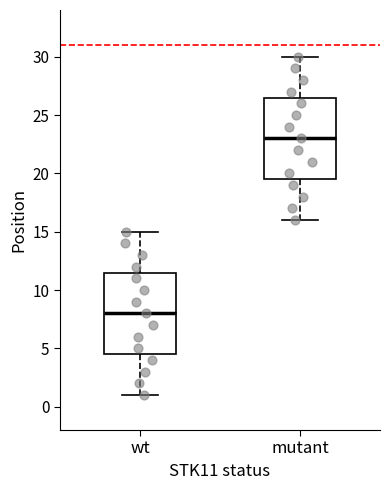

Where does the median line of the box for wt sit on the y-axis? The values are not printed on the chart, so give them approximately, as read against the axis.

8.0